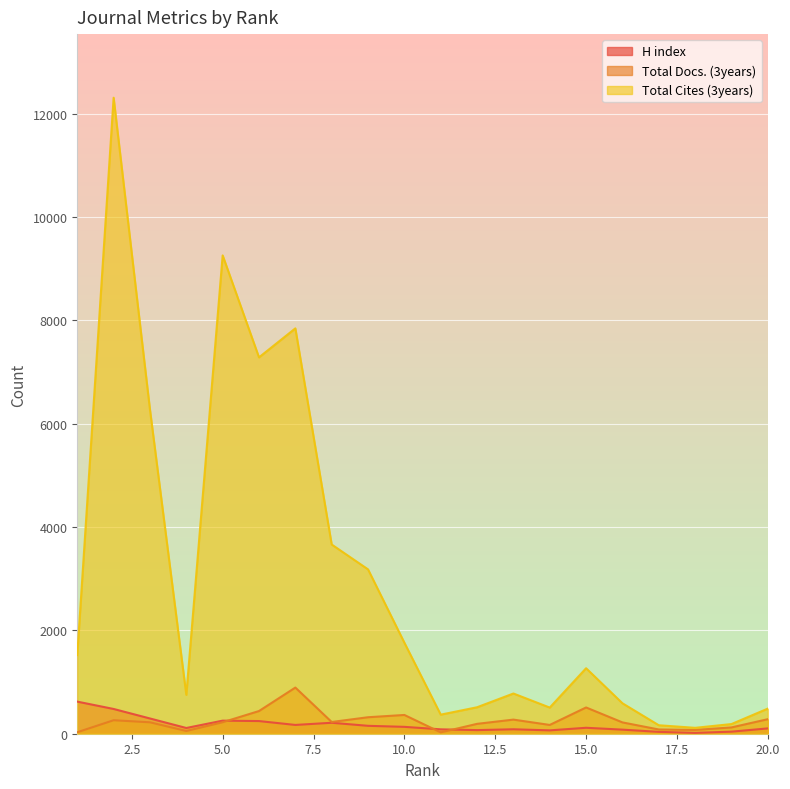

How many lines are shown in the chart?

3